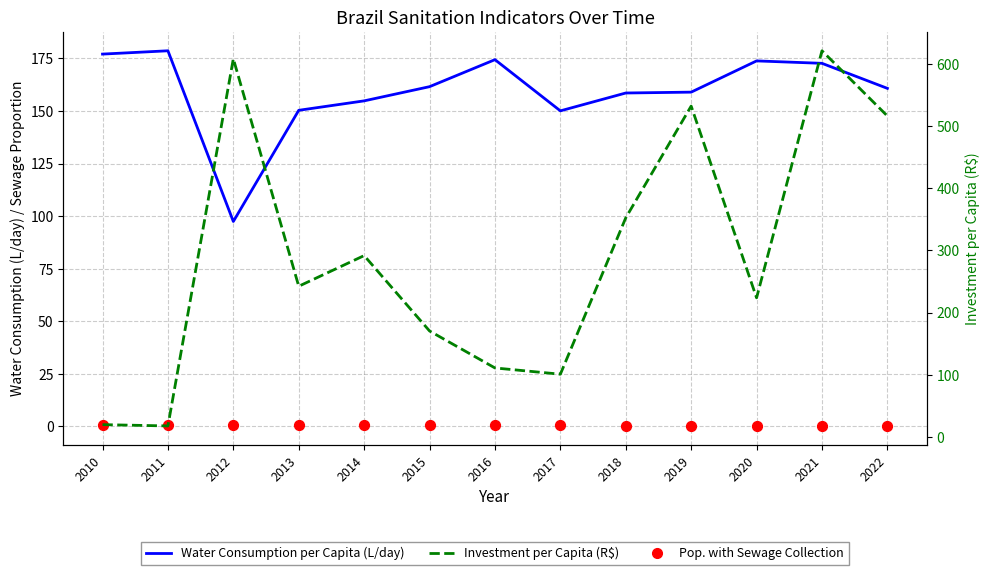

Which series has the largest Y range (max minus min)?

Investment per Capita (R$)